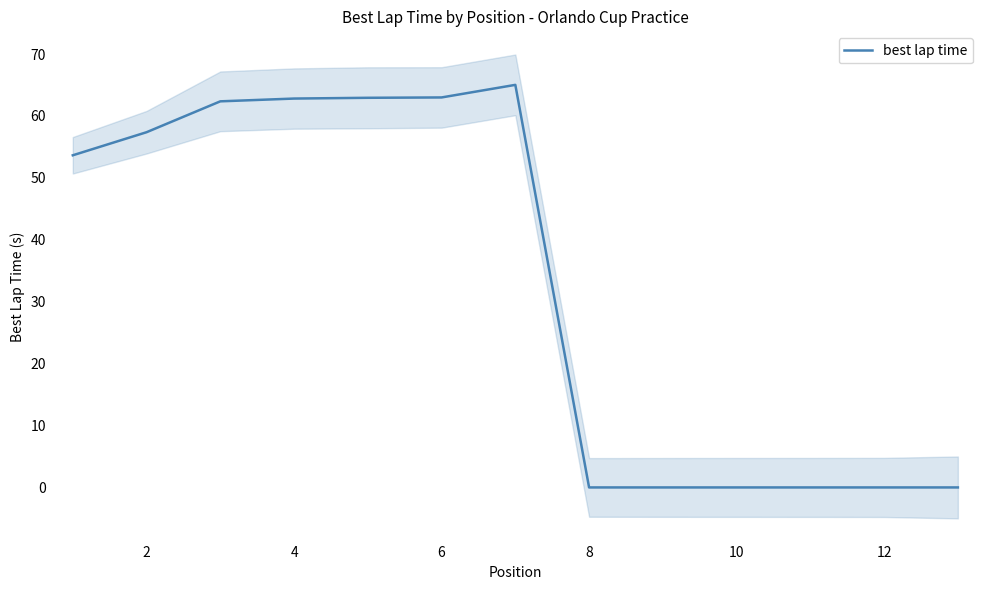

Reading right to left, transcribe all the data shown in this chart.

0.0	0.0	0.0	0.0	0.0	0.0	65.0	63.0	62.9	62.8	62.4	57.4	53.6